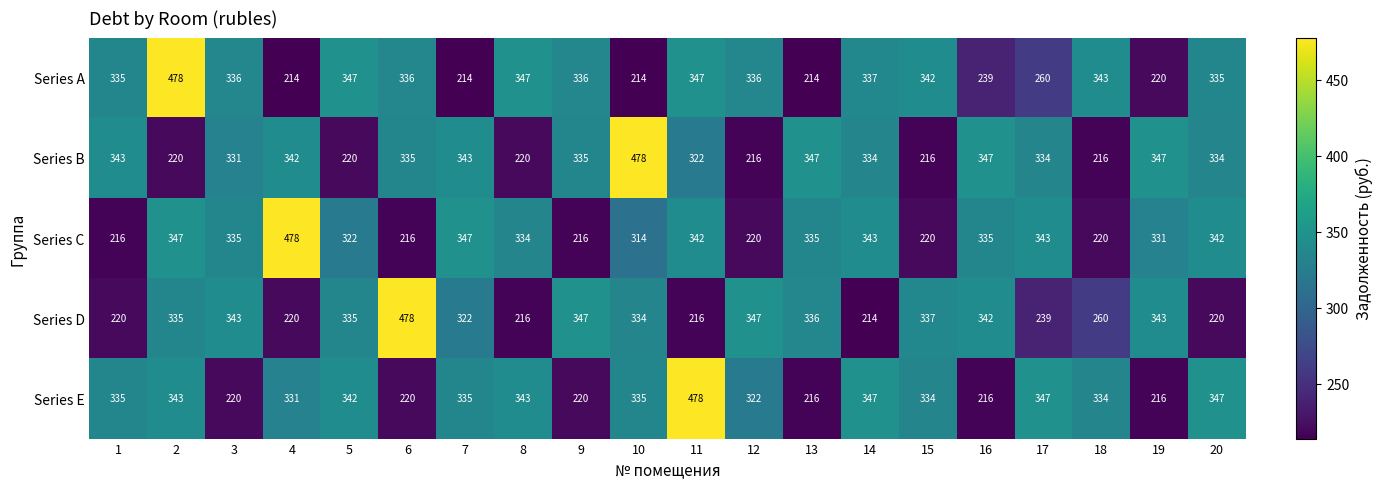

What is the difference between the highest and lowest values at 20?

127